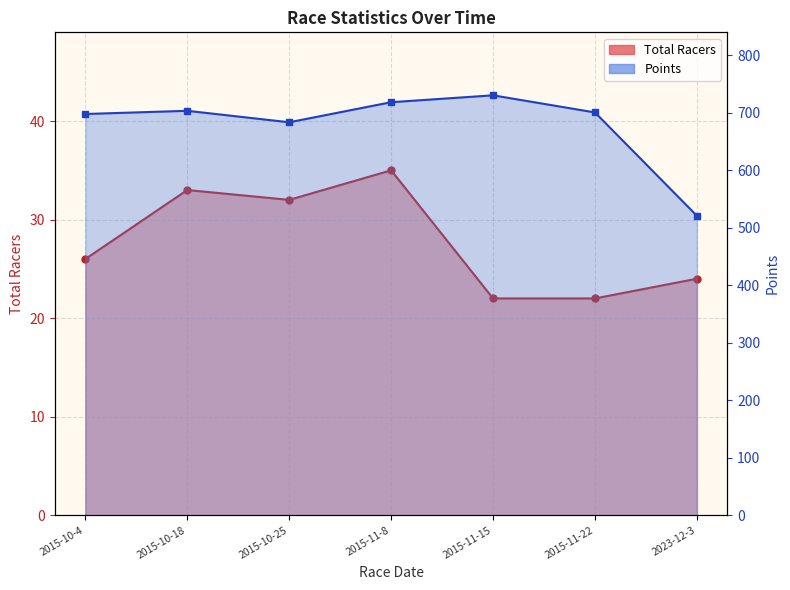

Reading left to right, extract all data points from this chart.

Total Racers: 26.0	33.0	32.0	35.0	22.0	22.0	24.0
Points: 697.8	703.4	683.4	718.3	730.3	700.5	520.8